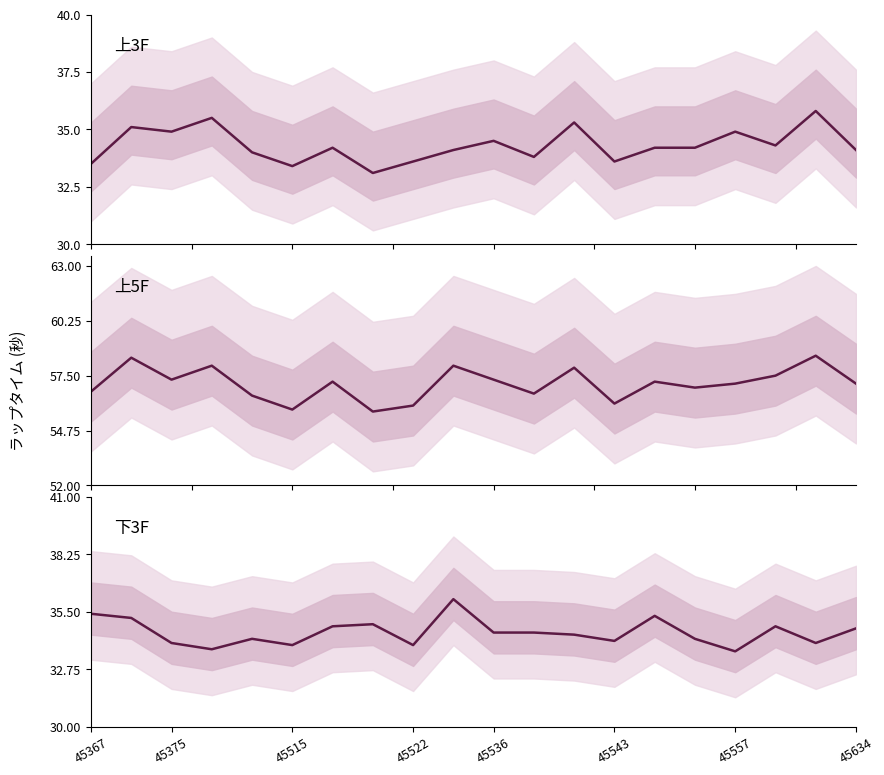

What is the minimum value shown in the chart?

33.1